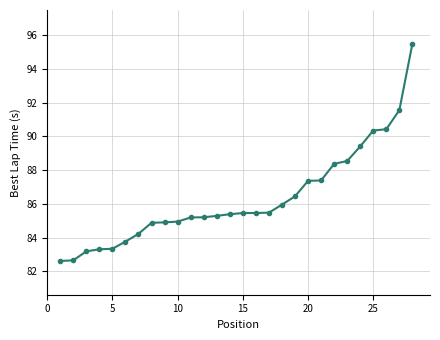

What is the sum of all values?

2416.6